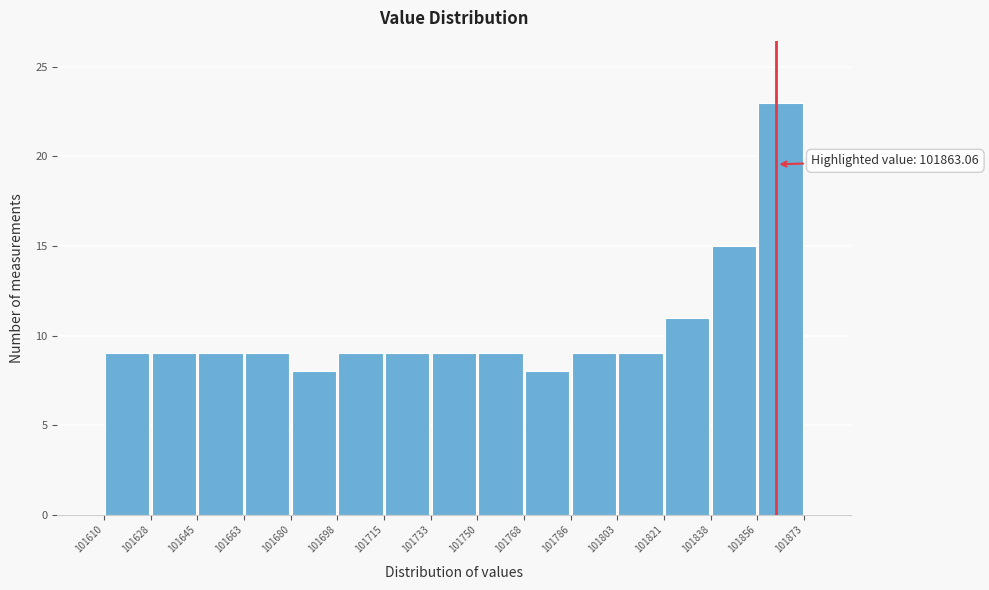

Over which range of the x-axis is the bar tallest?

101856 to 101873